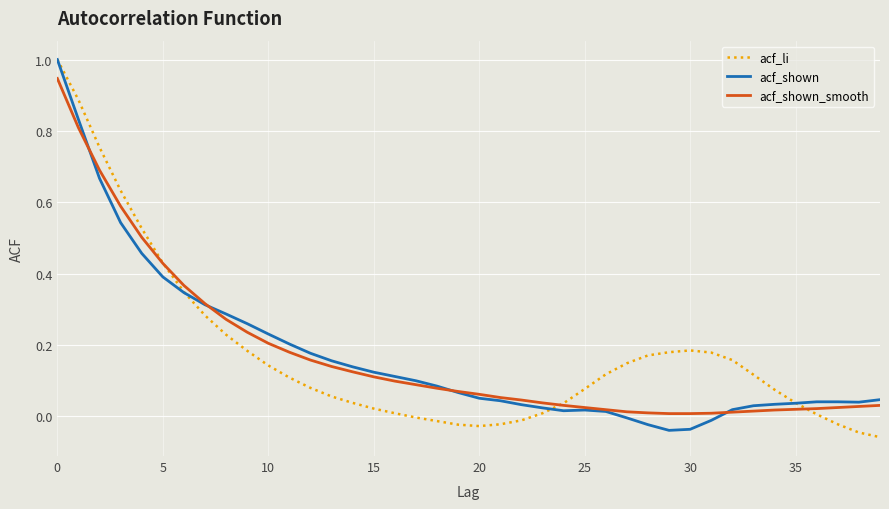

Which series has the widest spread of values?

acf_li